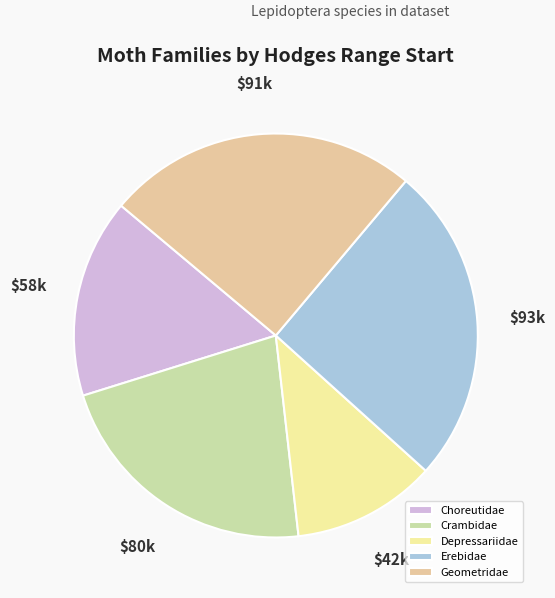

Between Choreutidae and Depressariidae, which is larger?

Choreutidae